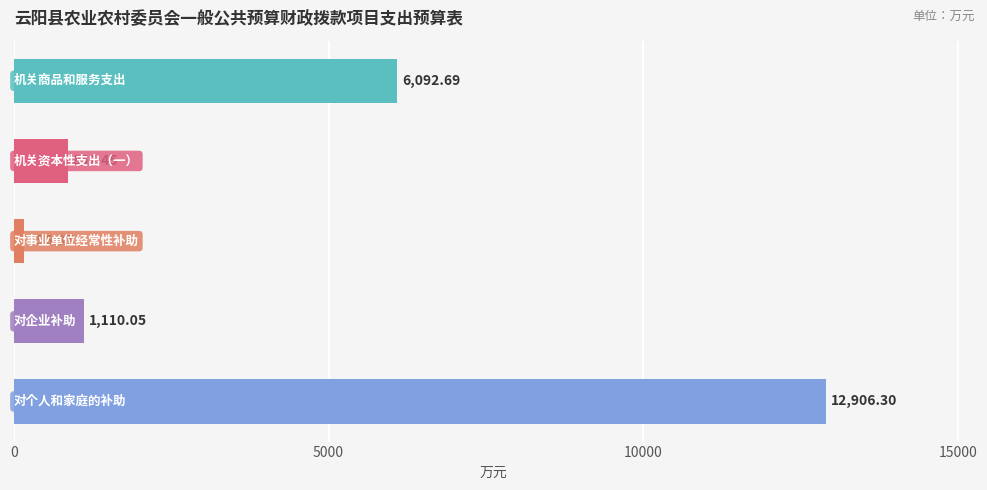

What is the difference between the maximum and minimum values?

12749.3